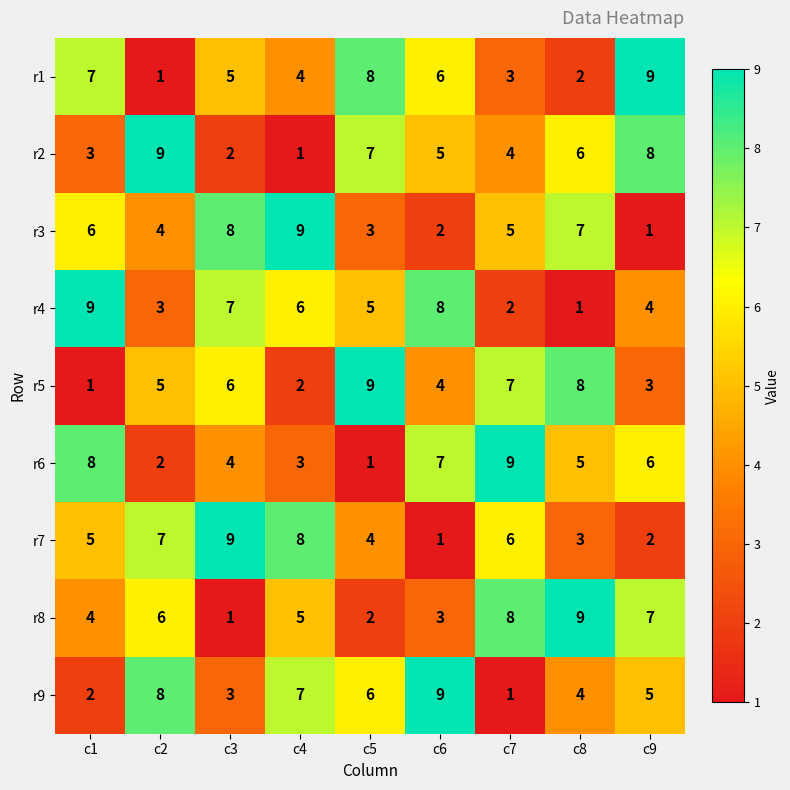

Which series changed the most between c1 and c3?

r5